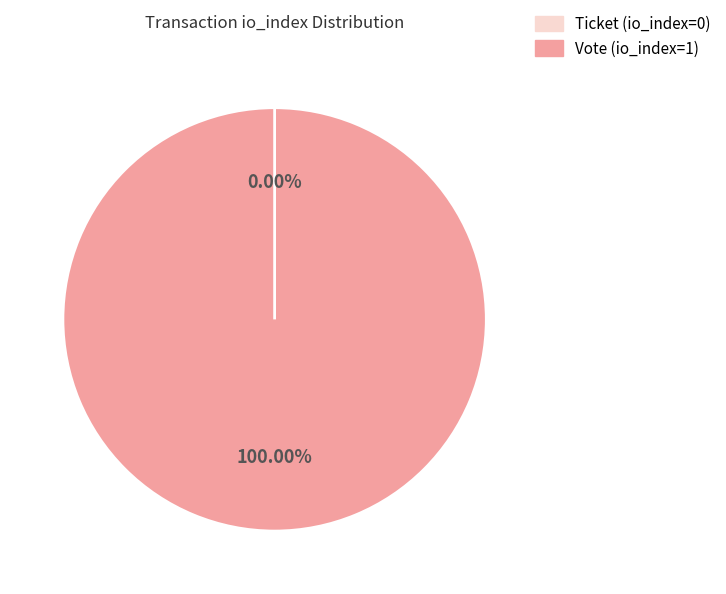

The Ticket (io_index=0) slice represents 0% of the pie. True or false?

True